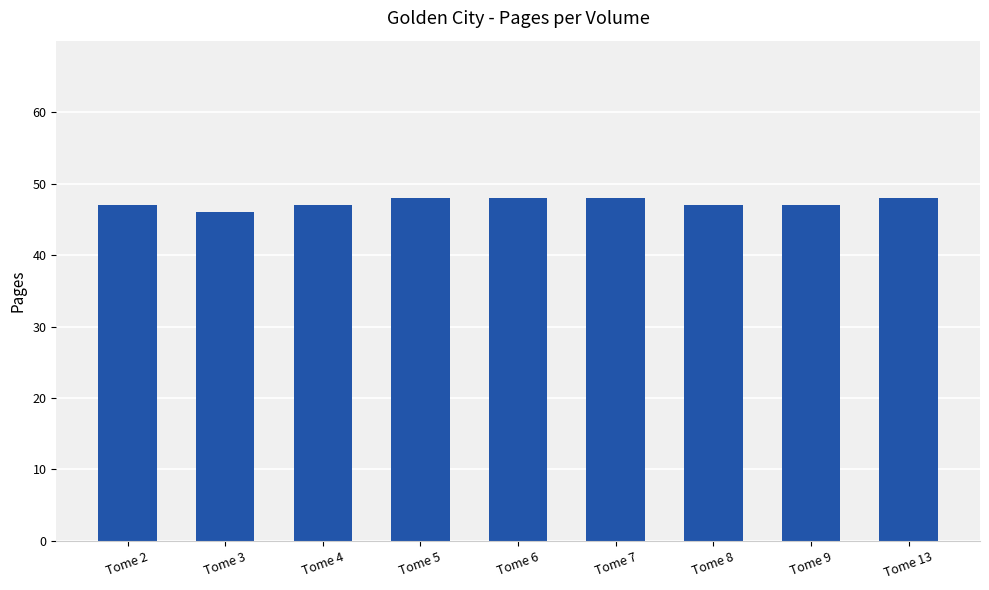

How many series are shown in this chart?

1